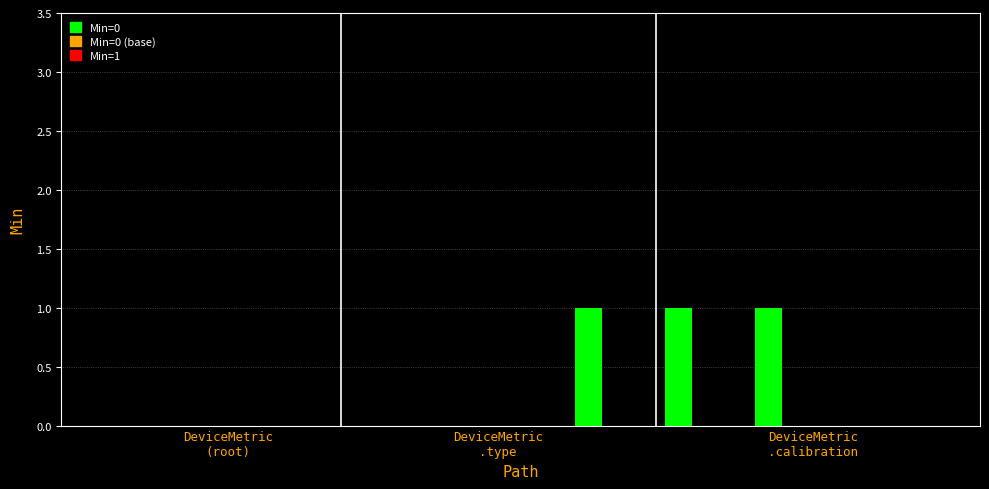

How many categories are shown in the chart?

20